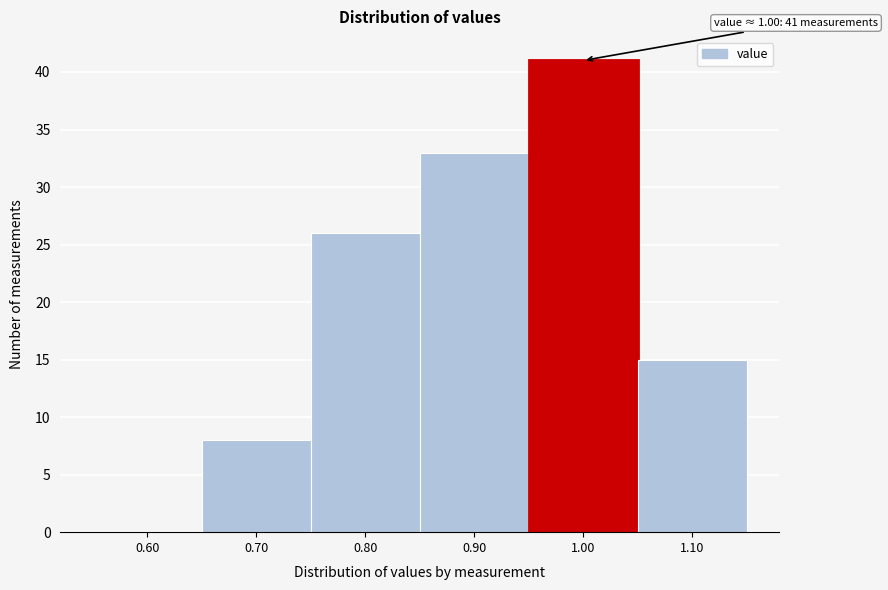

Reading left to right, list all the values displayed in this chart.

0.60=0	0.70=8	0.80=26	0.90=33	1.00=41	1.10=15